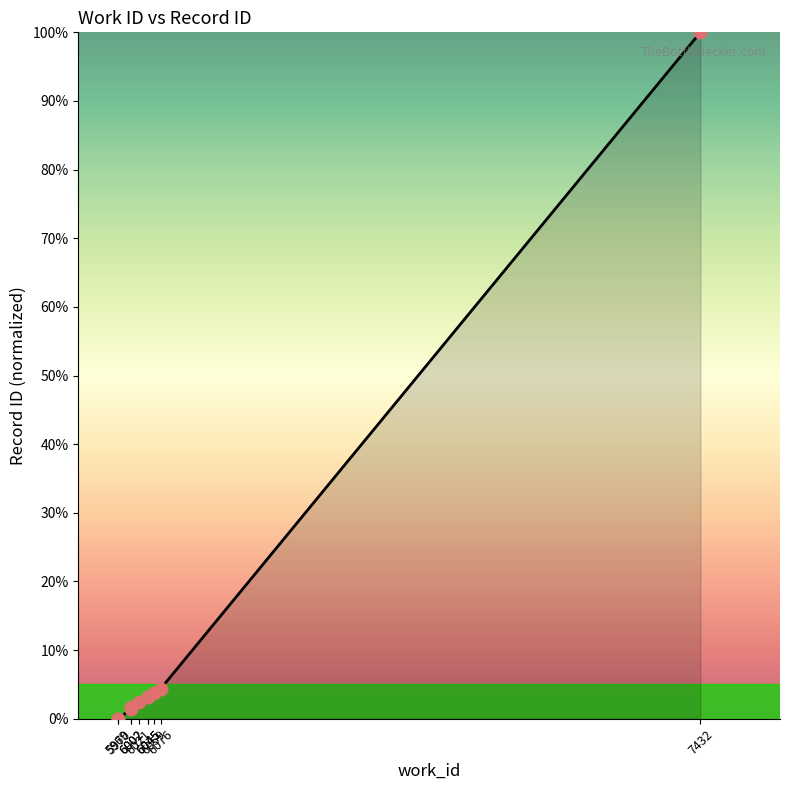

What is the ratio of the value at 6076 to the value at 6045?

1.4